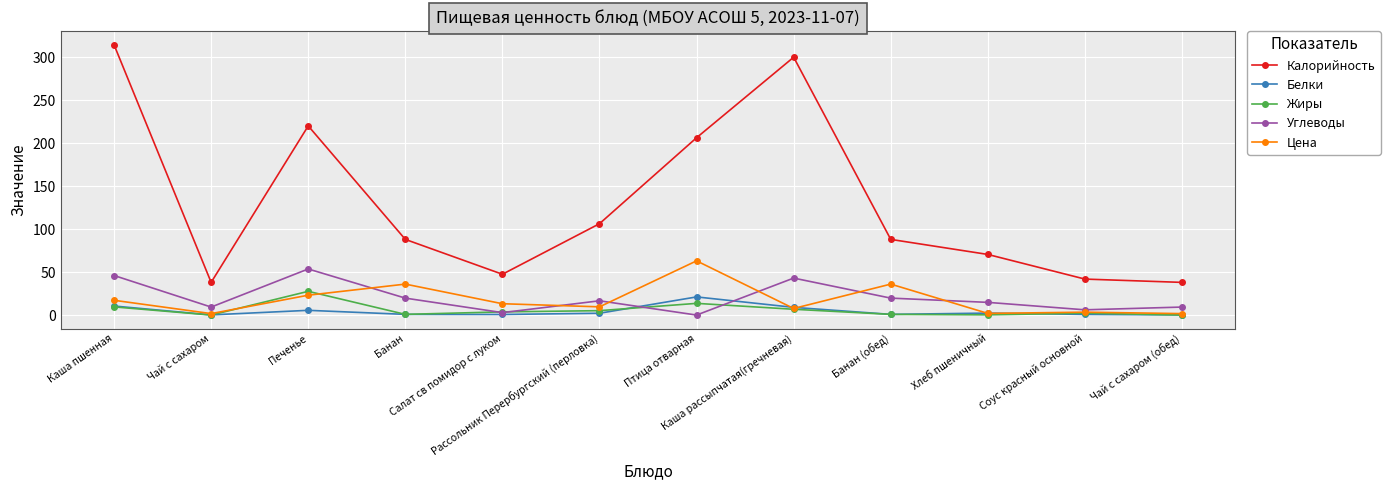

The value of Цена at Чай с сахаром is 1.7. True or false?

True